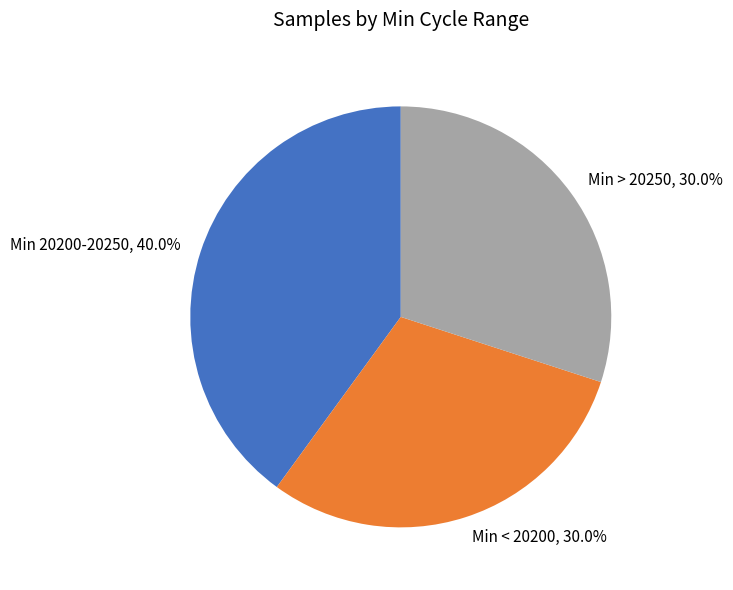

What is the ratio of the value at Min > 20250, 30.0% to the value at Min < 20200, 30.0%?

1.0